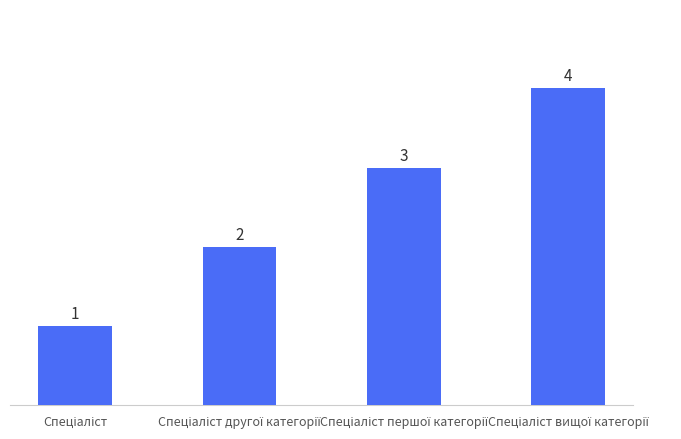

Count the values in the range 2 to 4.

3